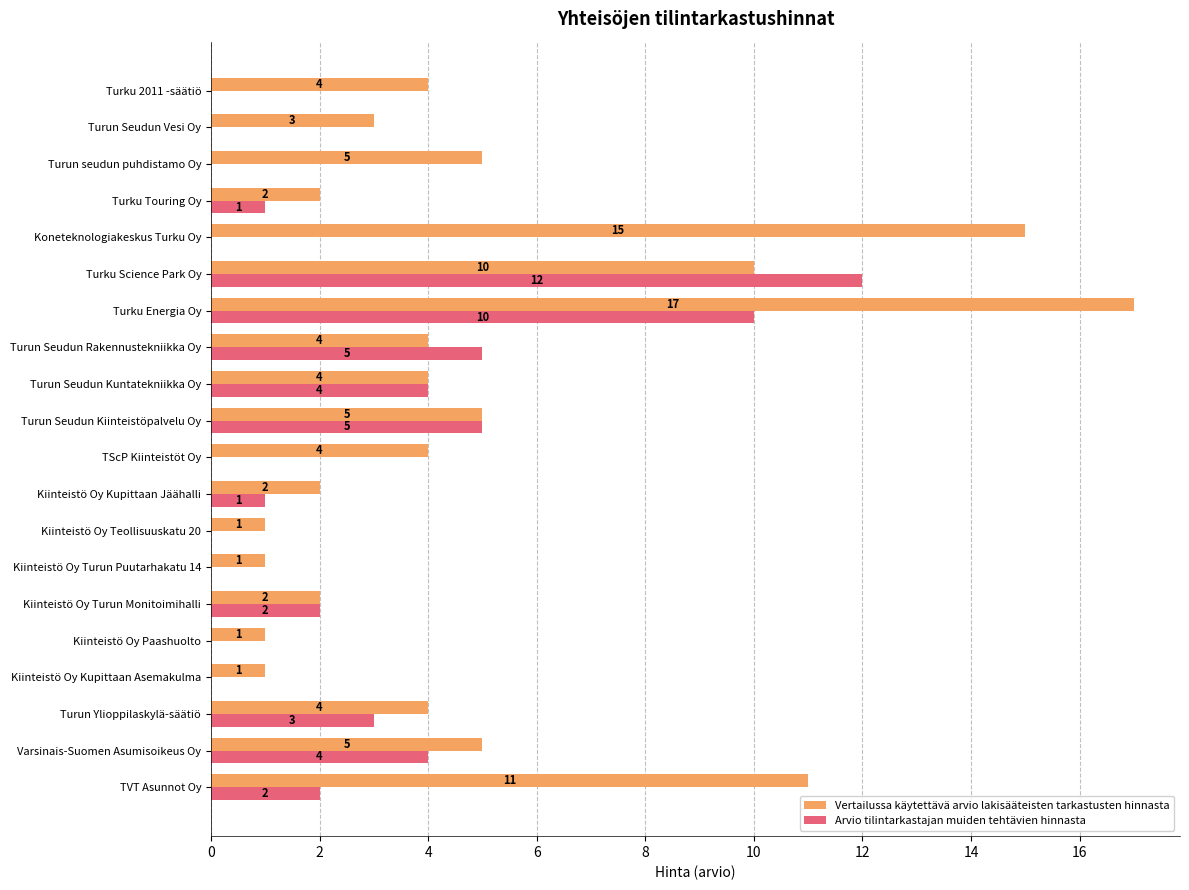

Which series has the largest range (max minus min)?

Vertailussa käytettävä arvio lakisääteisten tarkastusten hinnasta